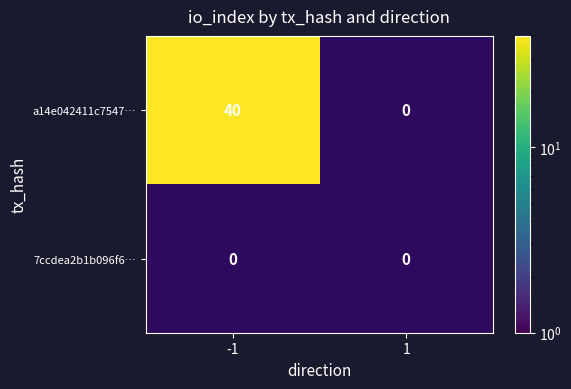

Rank the series by their maximum value, from highest to lowest.

a14e042411c754738f313bfcb60bc21aafce4da, 7ccdea2b1b096f663637dfef1b5056b7afc5df2